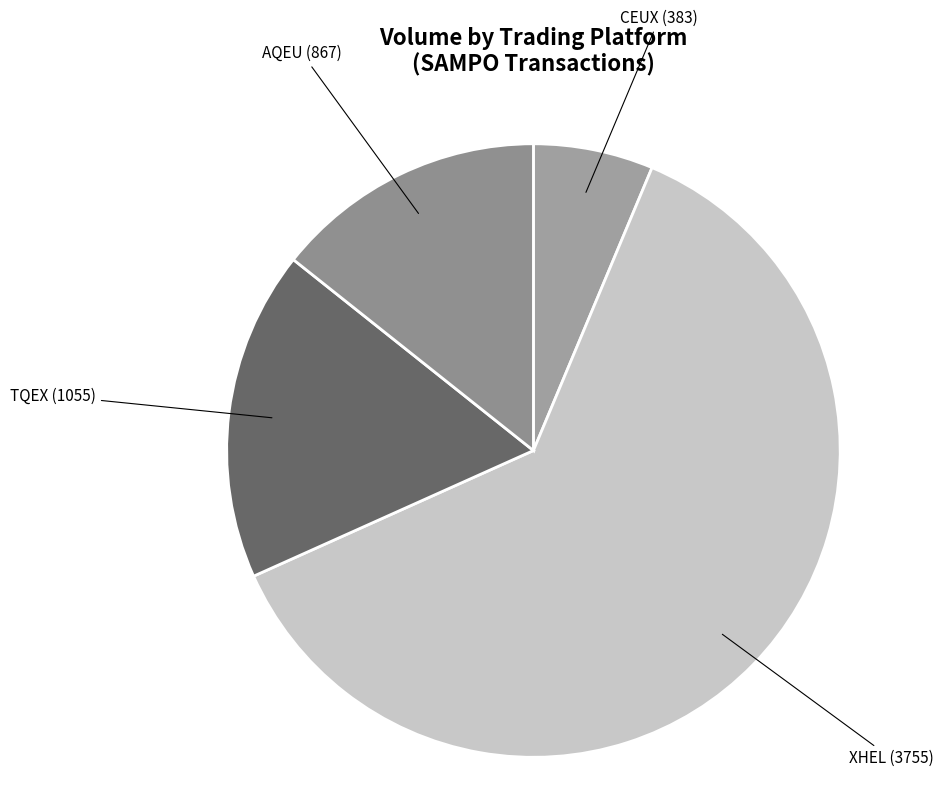

Combined, do TQEX and AQEU account for over 50%?

No